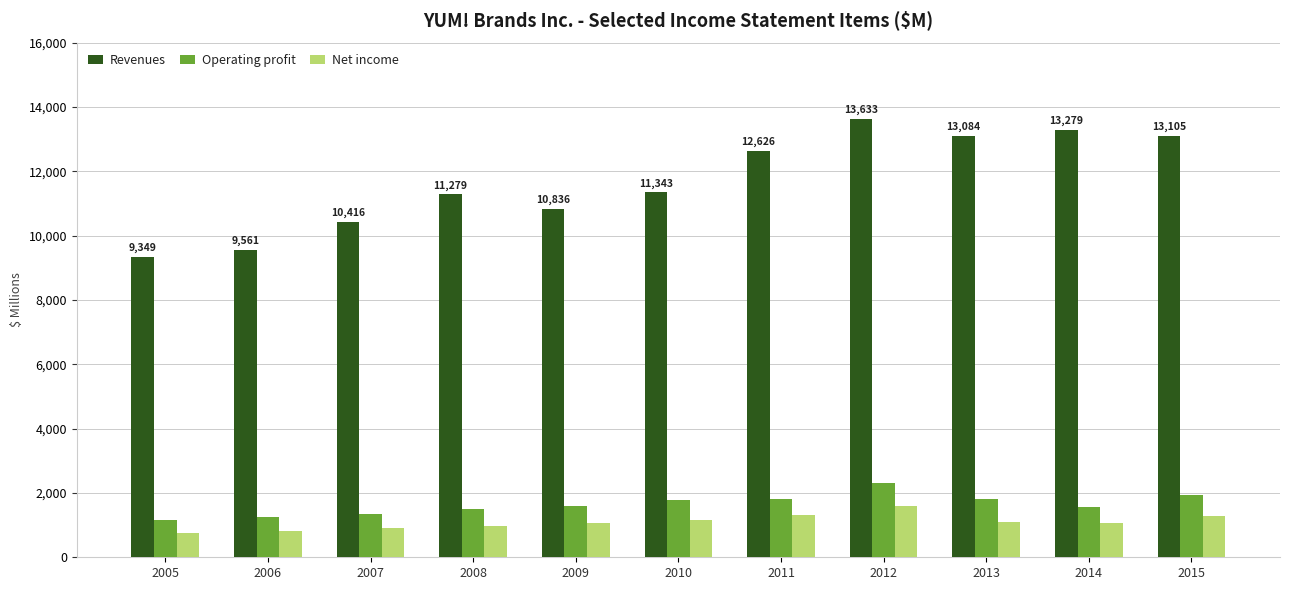

At which category does the chart reach its peak across all series?

2012